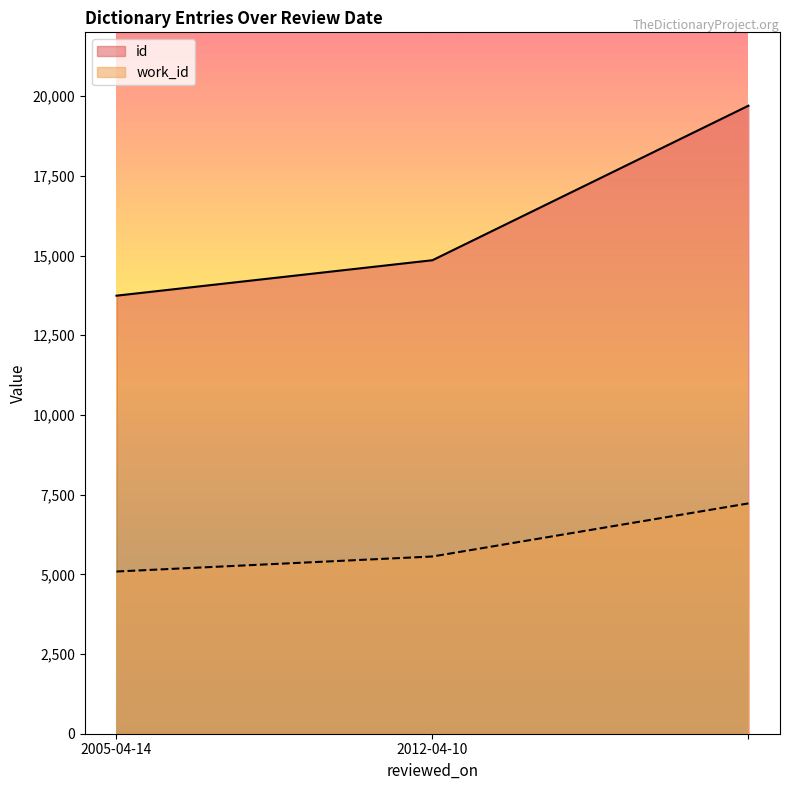

What is the total value across all series at ?

26922